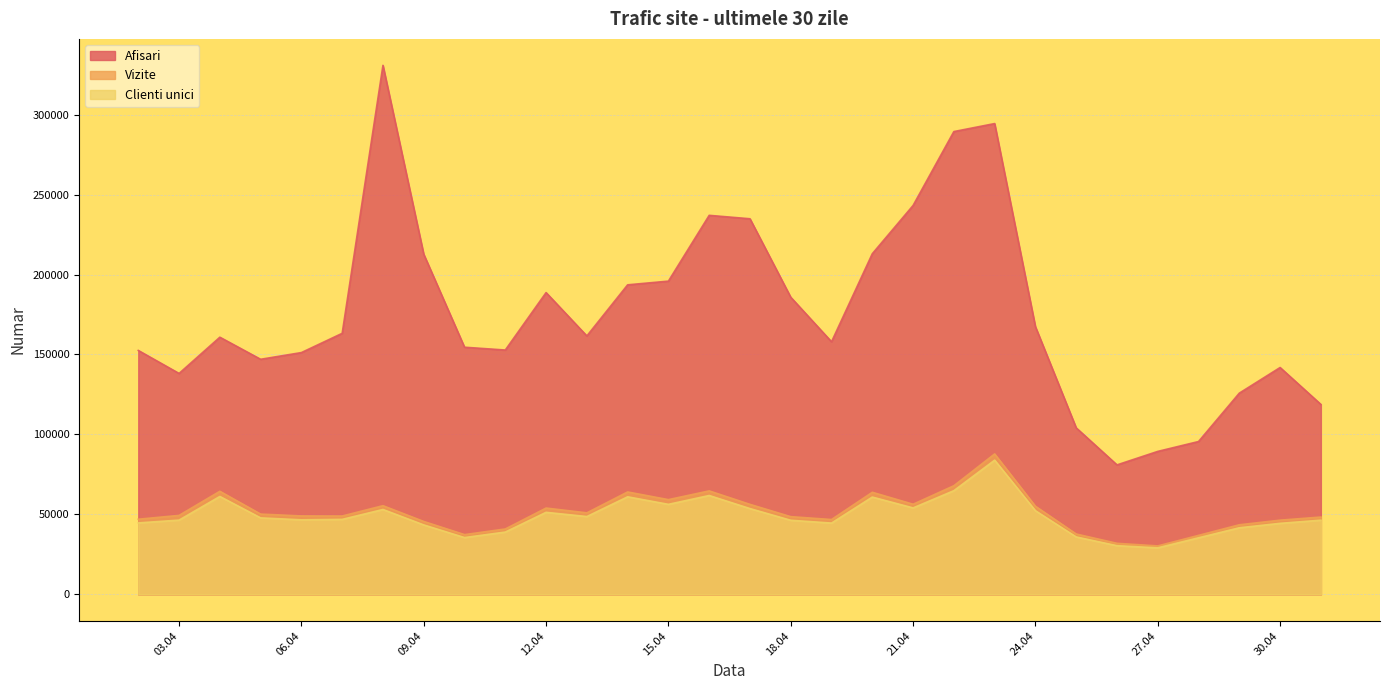

Between 2024.4.13 and 2024.4.17, which series saw the biggest shift?

Afisari